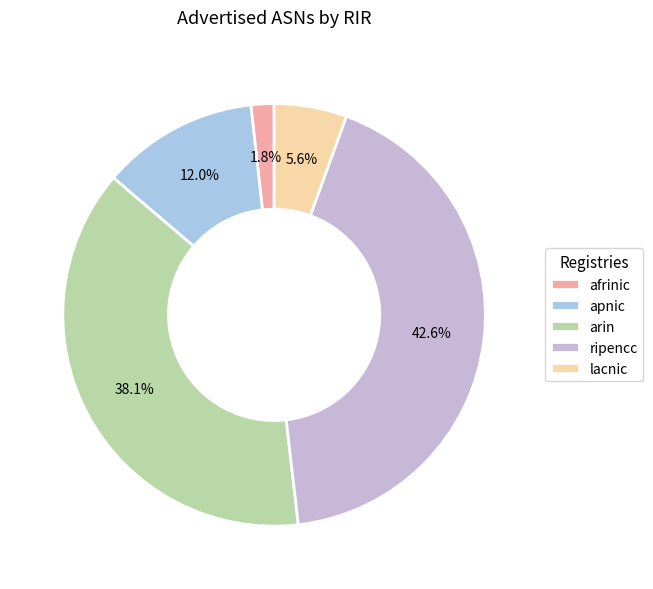

Do arin and ripencc together represent more than half of the pie?

Yes